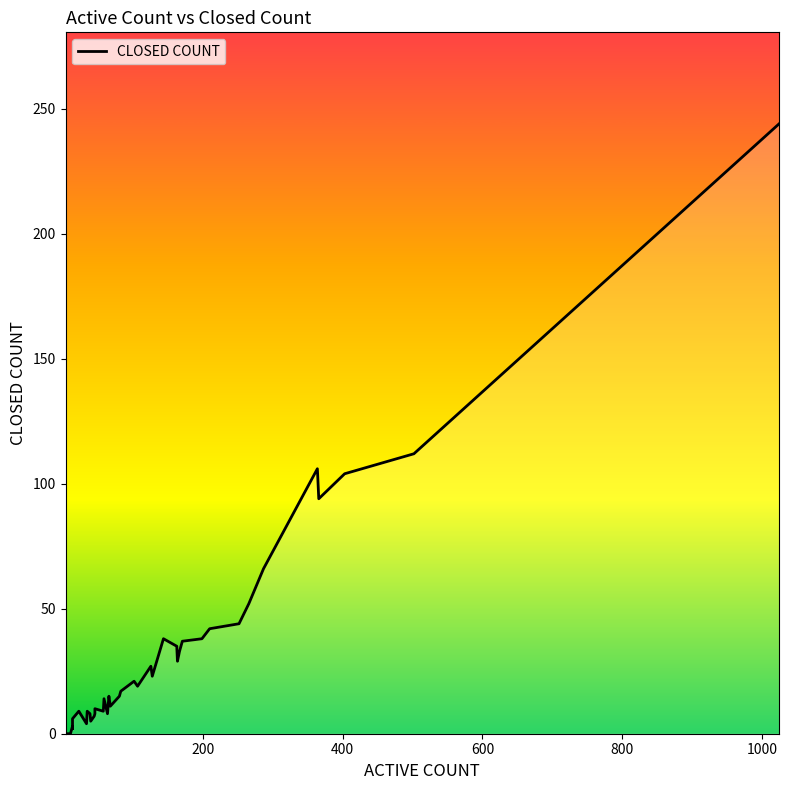

How many values are above zero?

38